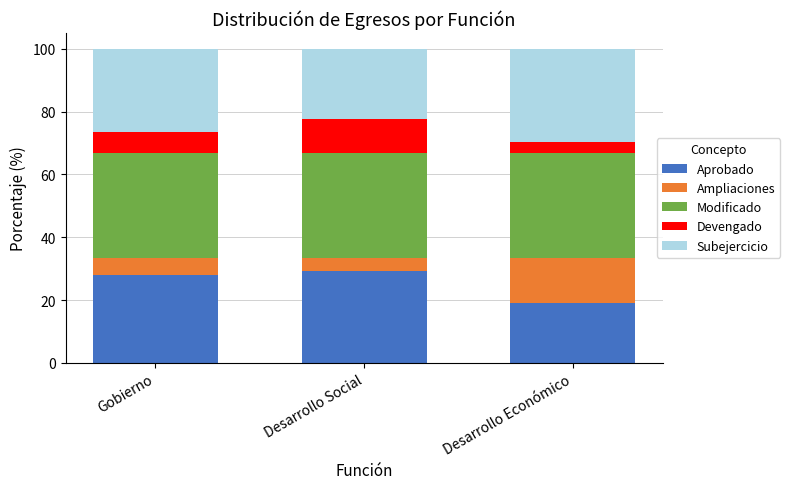

What is the highest value of the Aprobado series?

29.3